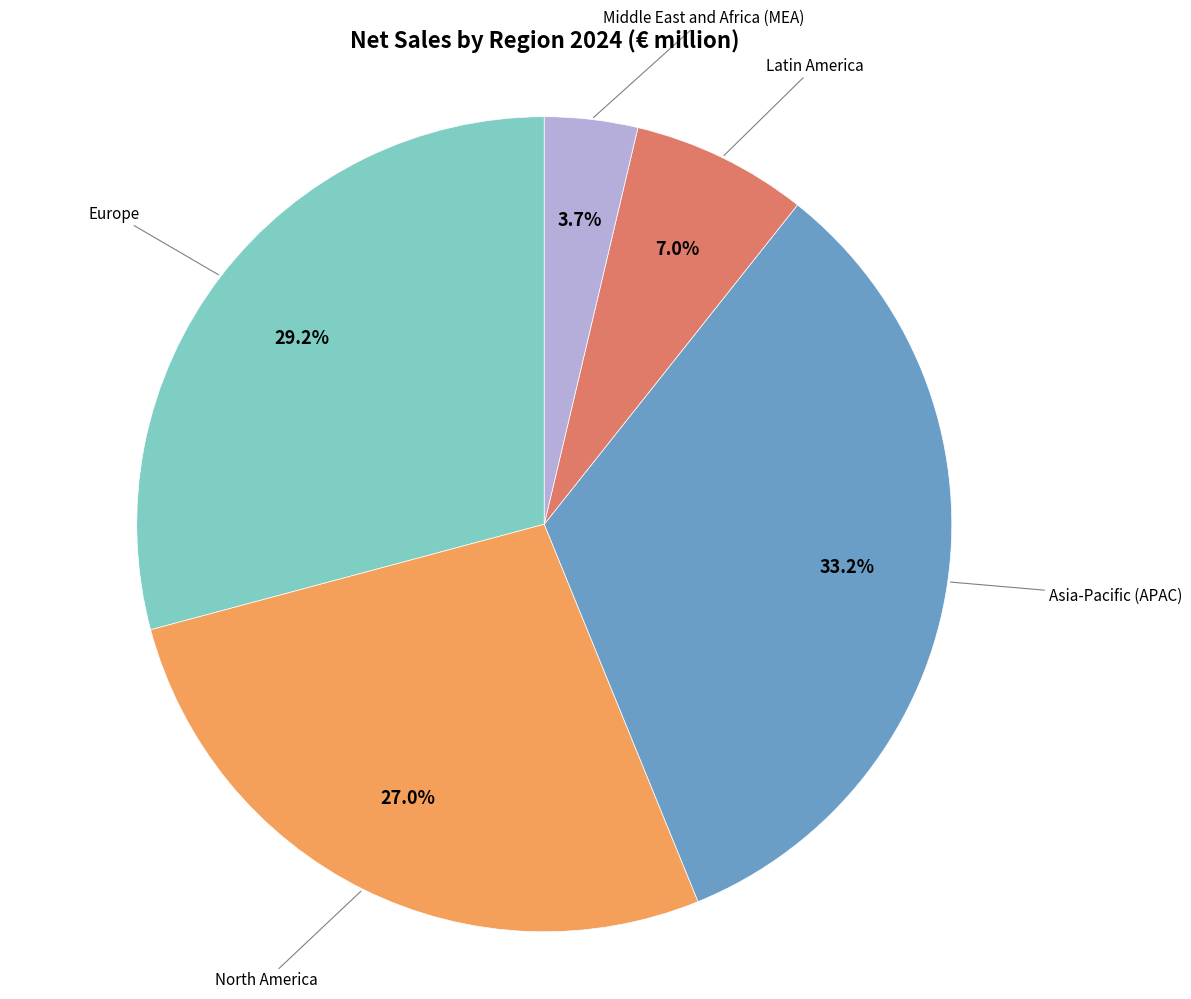

Is there any slice that represents more than half of the pie?

No